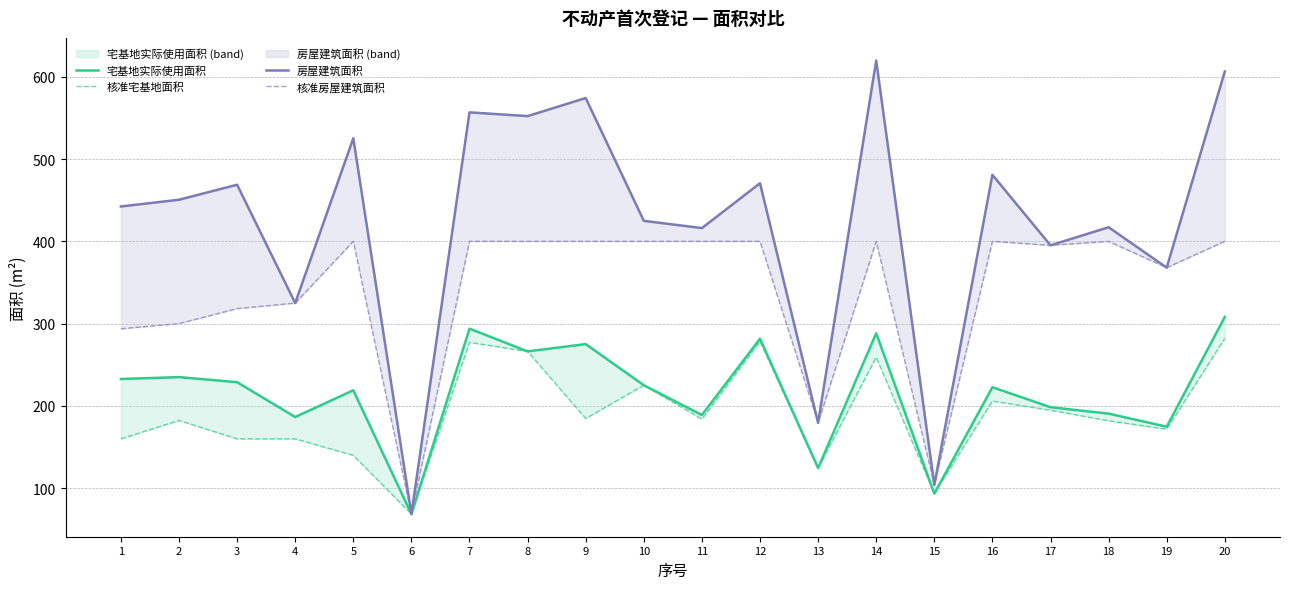

What is the sum of the 房屋建筑面积 values at 6 and 20?

675.0